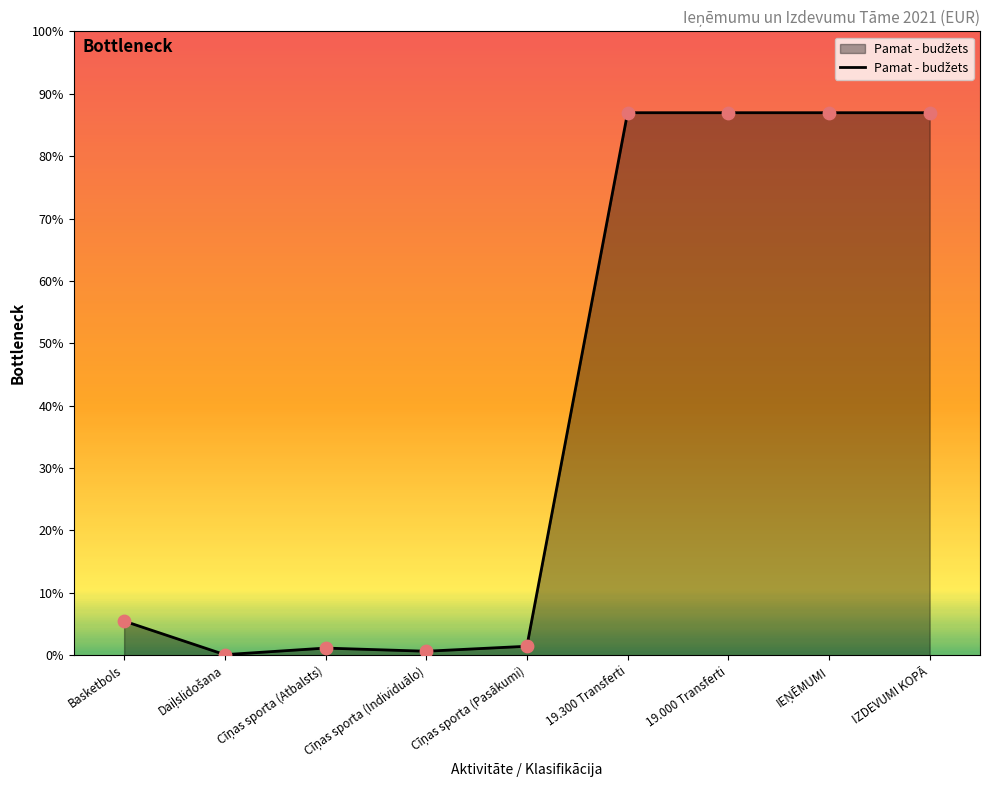

Between Cīņas sporta (Pasākumi) and IEŅĒMUMI, which is larger?

IEŅĒMUMI